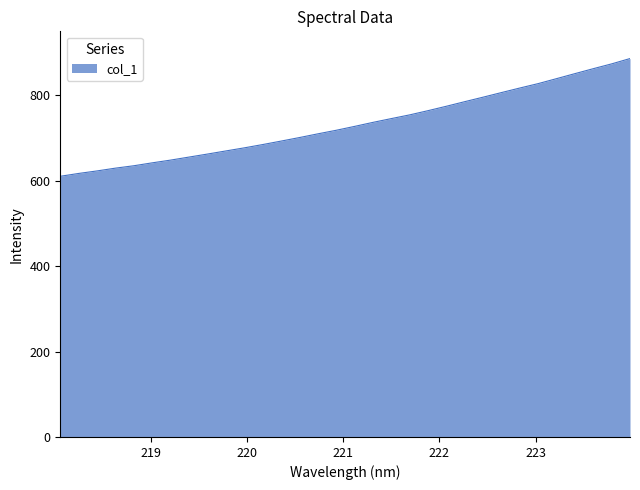

What is the minimum value shown in the chart?

610.5